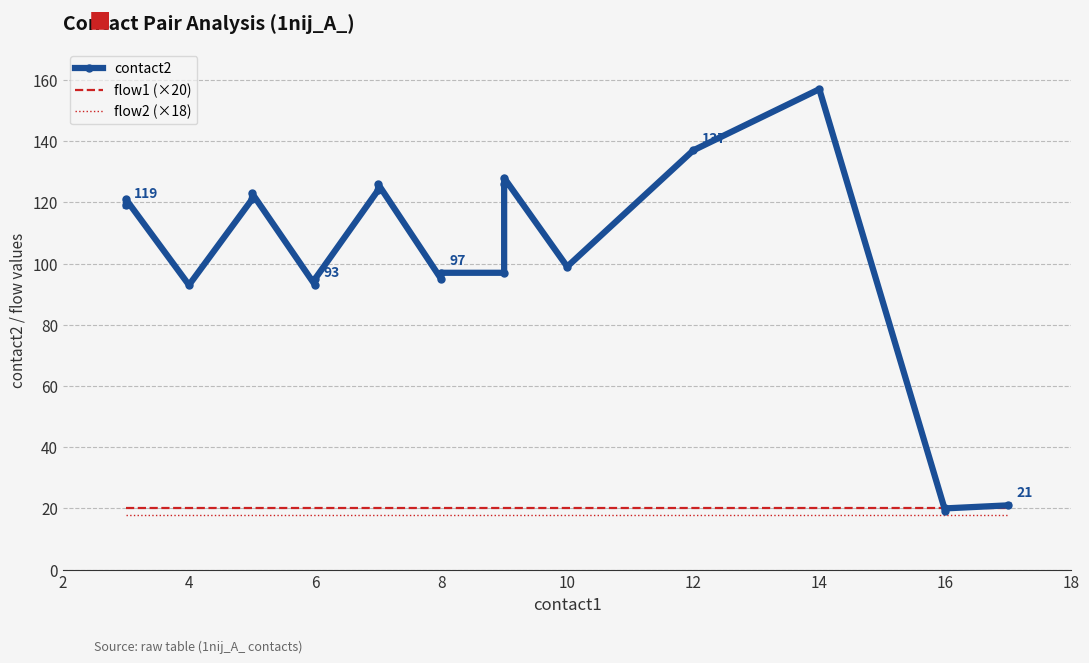

Which category has the highest value in the flow1 (×20) series?

2